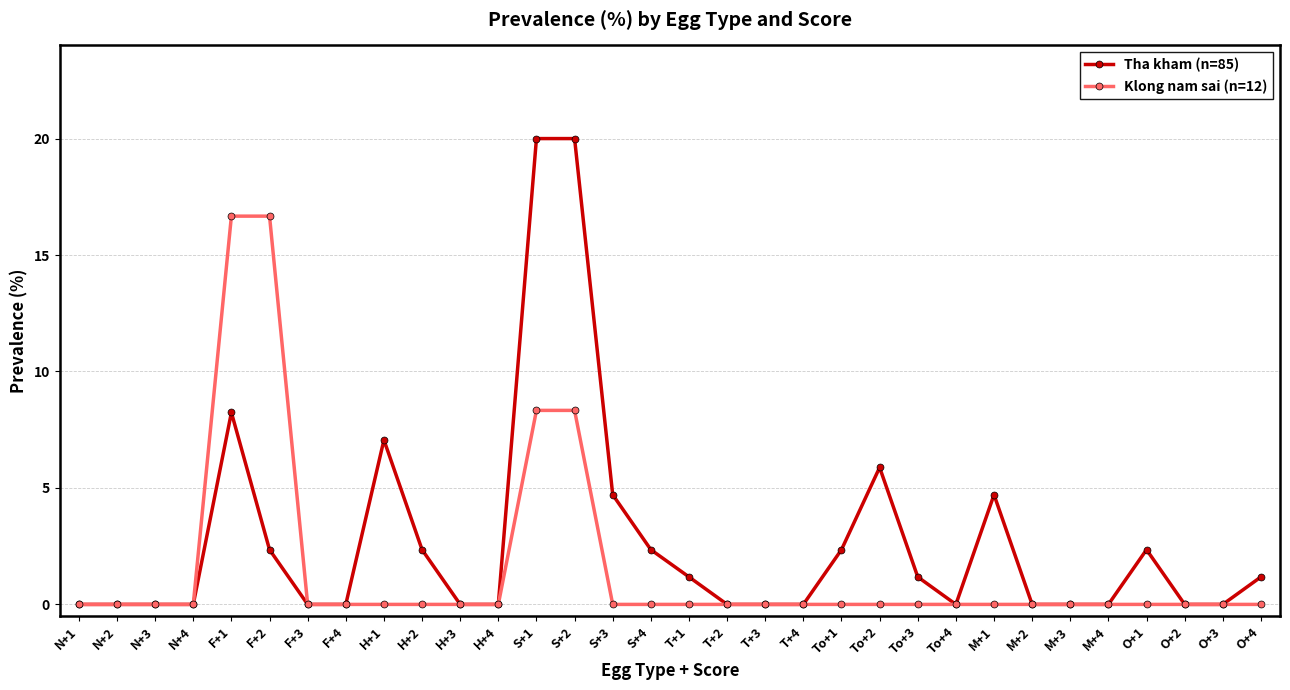

What is the maximum value for Klong nam sai (n=12)?

16.7